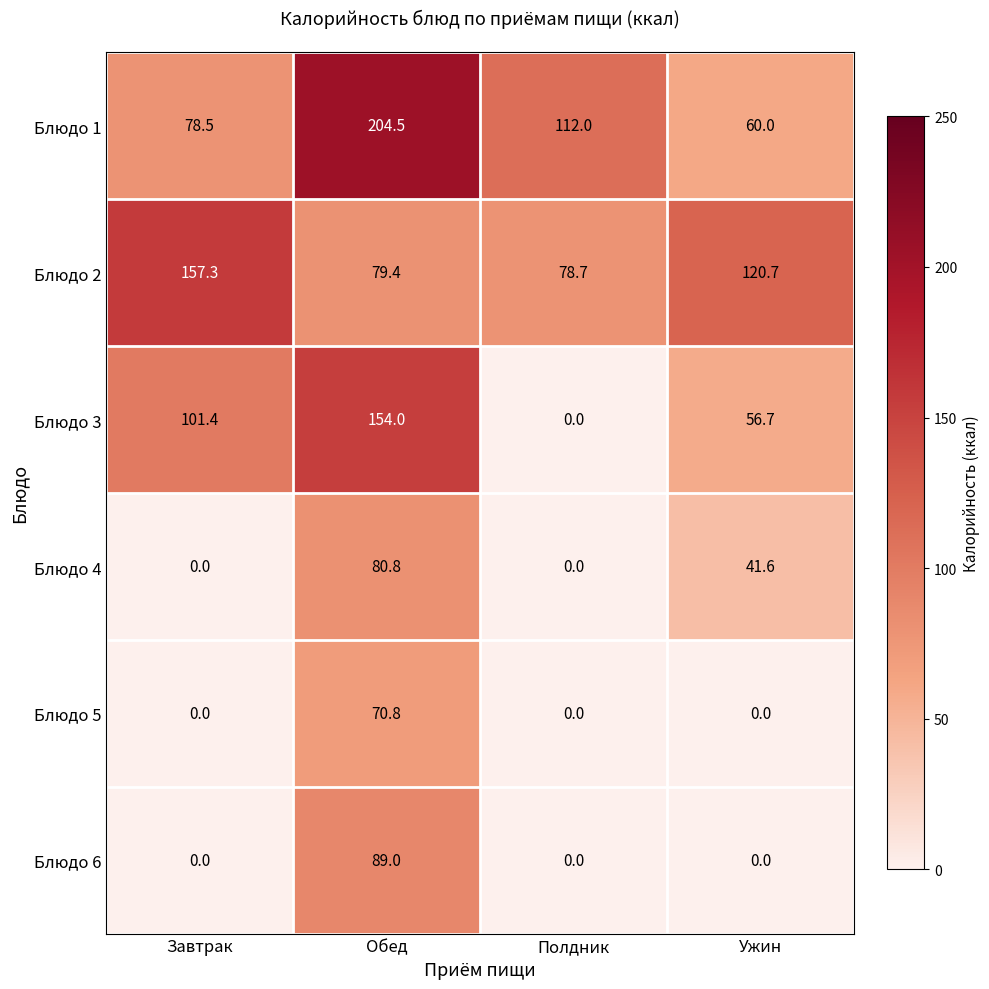

Reading left to right, list all the values displayed in this chart.

Блюдо 1: 78.5	204.5	112.0	60.0
Блюдо 2: 157.3	79.4	78.7	120.7
Блюдо 3: 101.4	154.0	0.0	56.7
Блюдо 4: 0.0	80.8	0.0	41.6
Блюдо 5: 0.0	70.8	0.0	0.0
Блюдо 6: 0.0	89.0	0.0	0.0